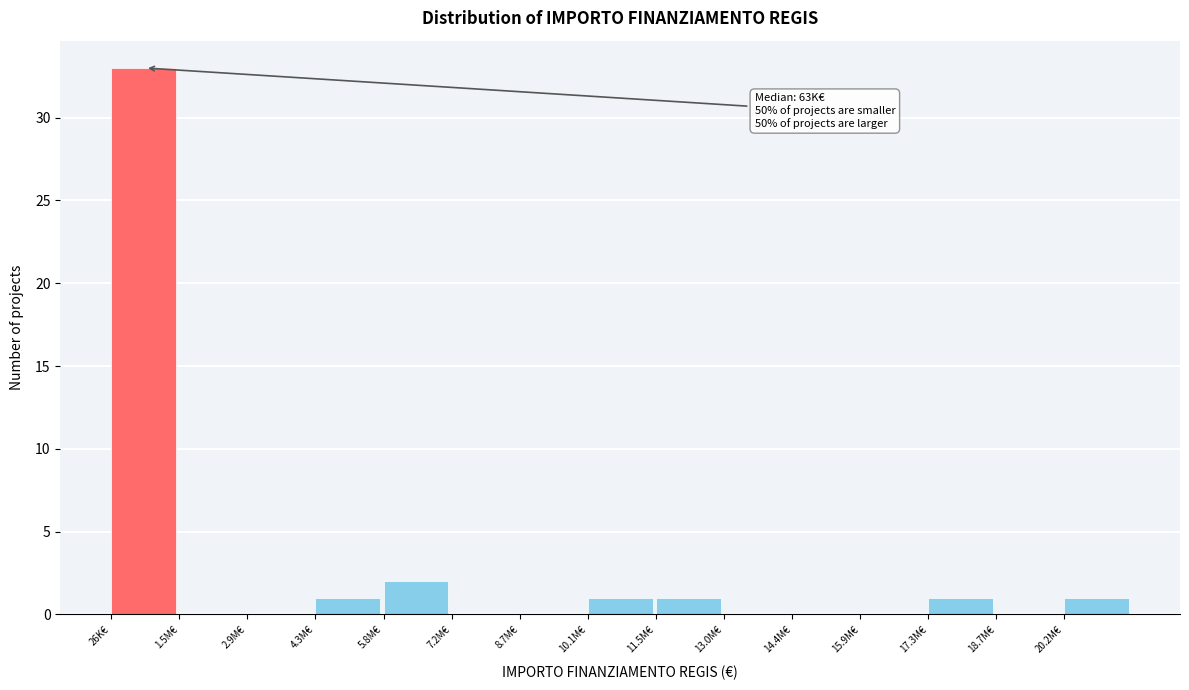

Reading left to right, transcribe all the data shown in this chart.

26K€=33	1.5M€=0	2.9M€=0	4.3M€=1	5.8M€=2	7.2M€=0	8.7M€=0	10.1M€=1	11.5M€=1	13.0M€=0	14.4M€=0	15.9M€=0	17.3M€=1	18.7M€=0	20.2M€=1